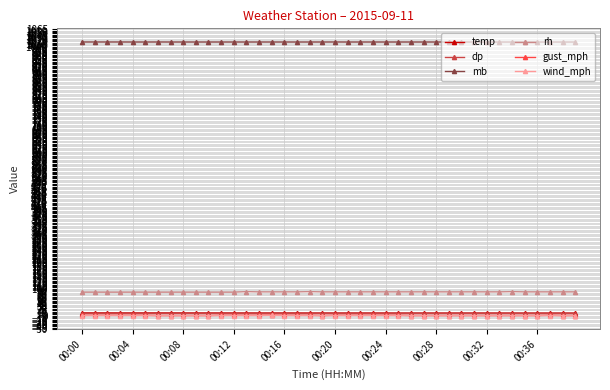

What is the lowest value of the mb series?

1017.4